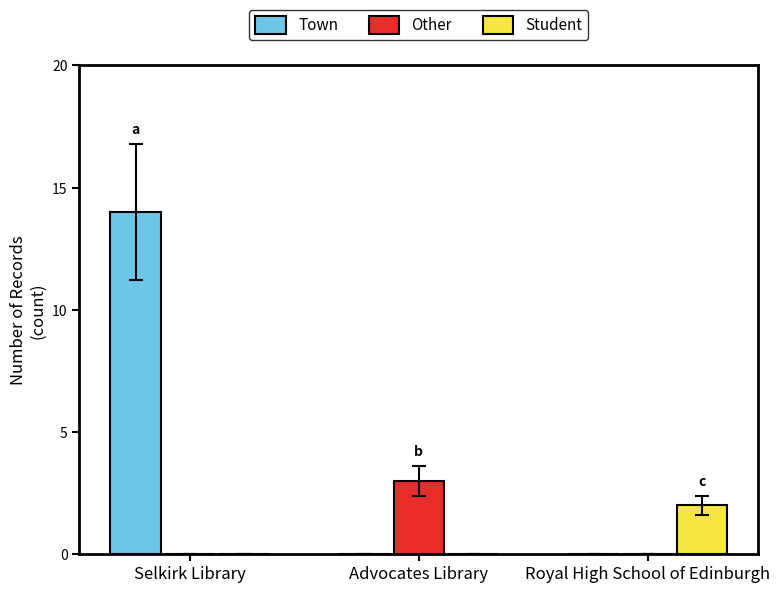

How many categories are shown in the chart?

3